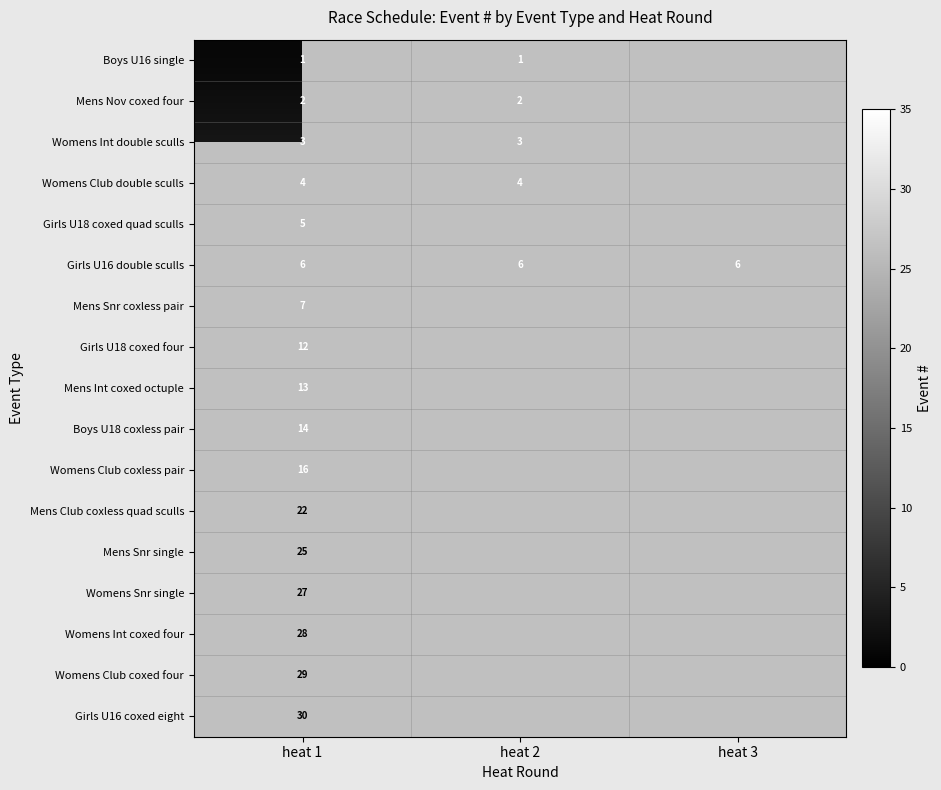

What is the spread (max minus min) of values at heat 1?

29